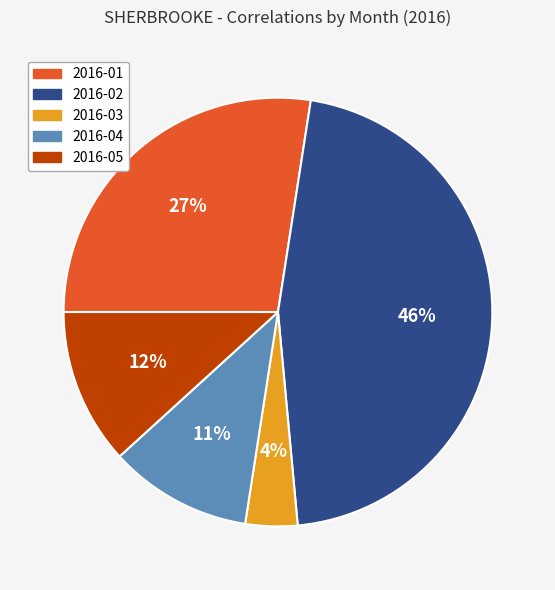

Which slice is the largest?

2016-02